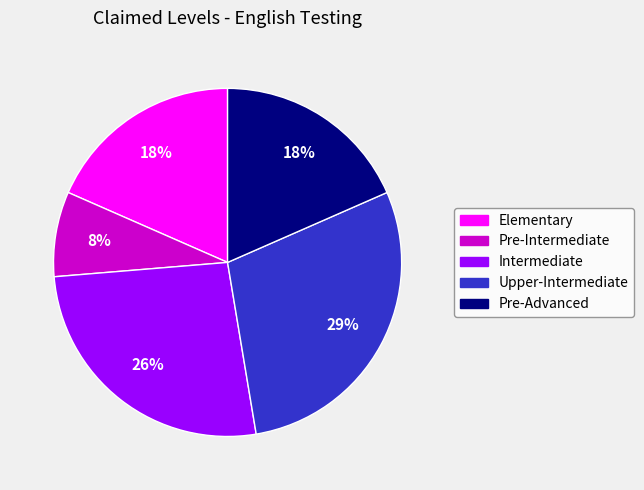

Which category has the smallest portion of the pie?

Pre-Intermediate